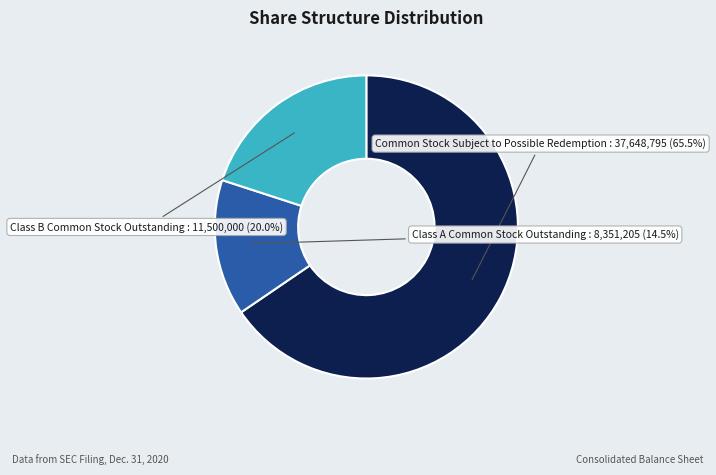

Which slice represents more than half of the pie?

Common Stock Subject to Possible Redemption